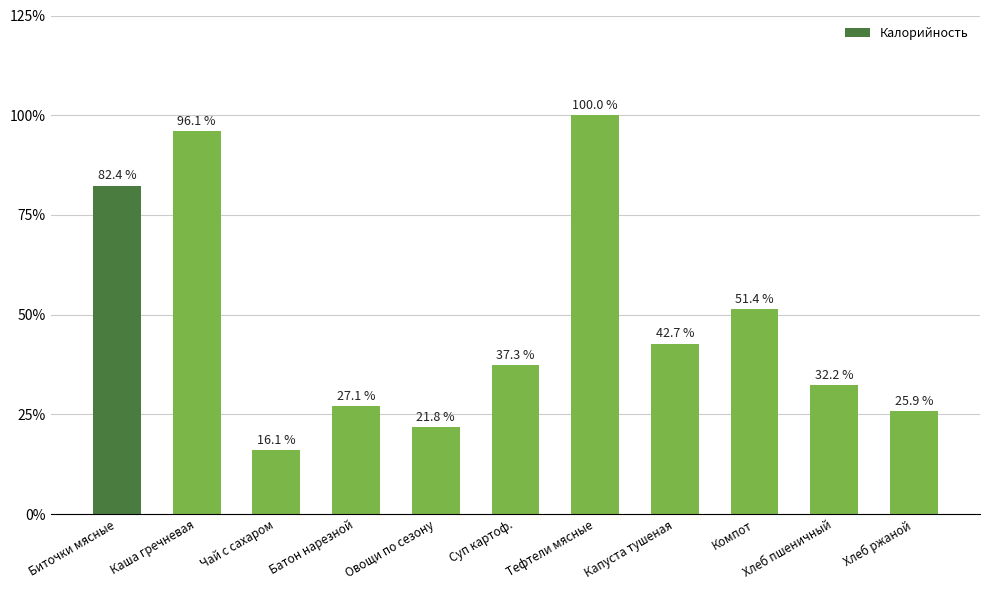

Reading left to right, list all the values displayed in this chart.

Биточки мясные=82.4	Каша гречневая=96.1	Чай с сахаром=16.1	Батон нарезной=27.1	Овощи по сезону=21.8	Суп картоф.=37.3	Тефтели мясные=100.0	Капуста тушеная=42.7	Компот=51.4	Хлеб пшеничный=32.2	Хлеб ржаной=25.9